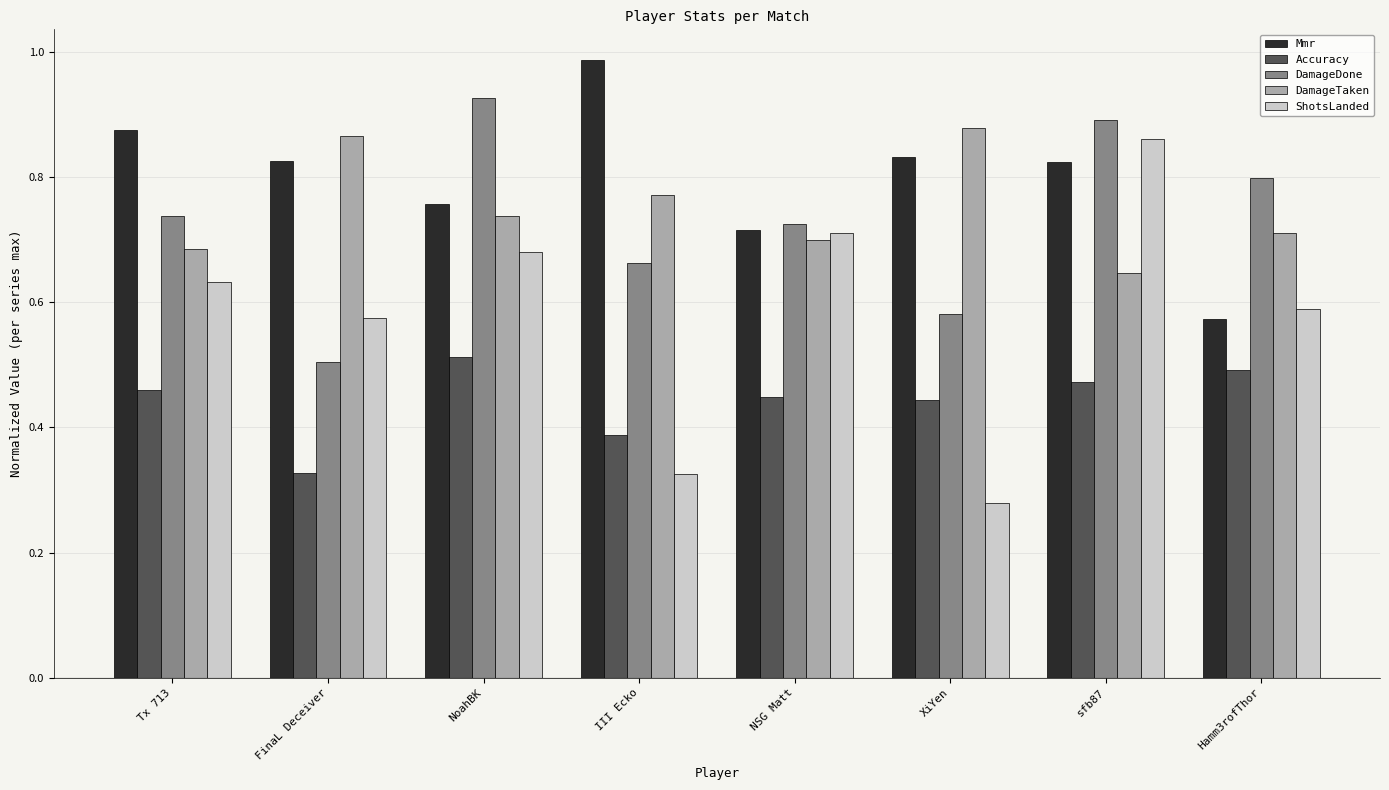

What is the sum of the DamageDone values at XiYen and NoahBK?

1.5